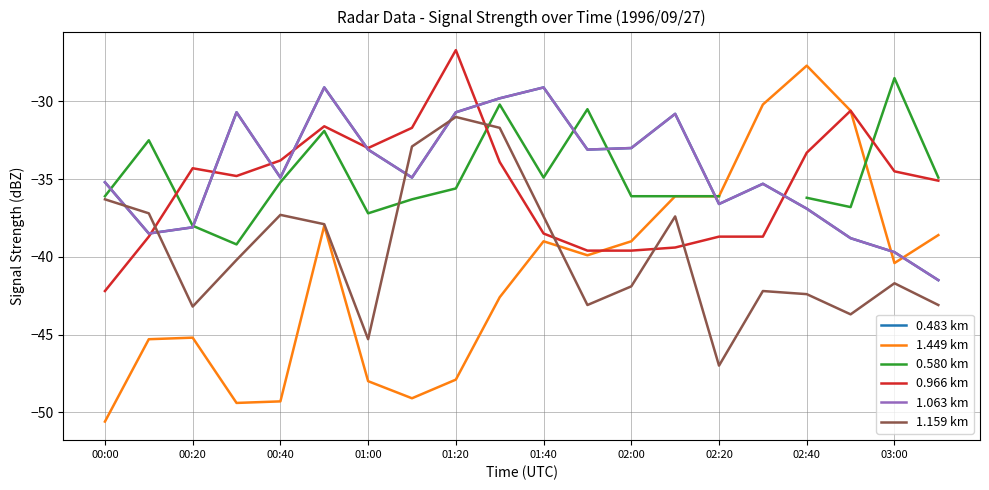

How many data points does each series have?

20